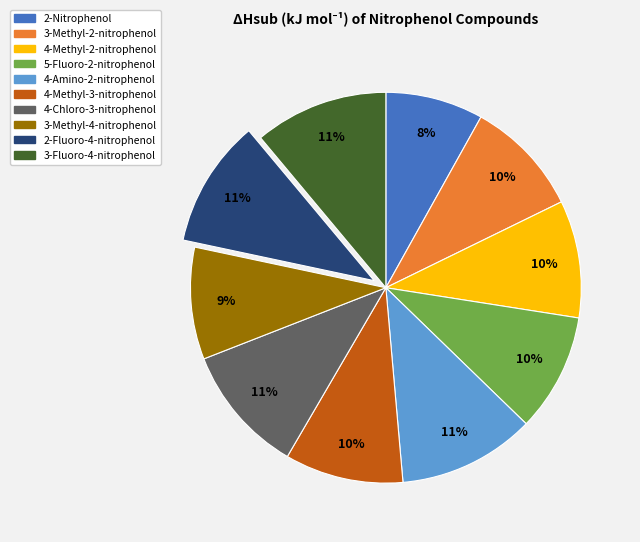

How many segments does this pie chart have?

10